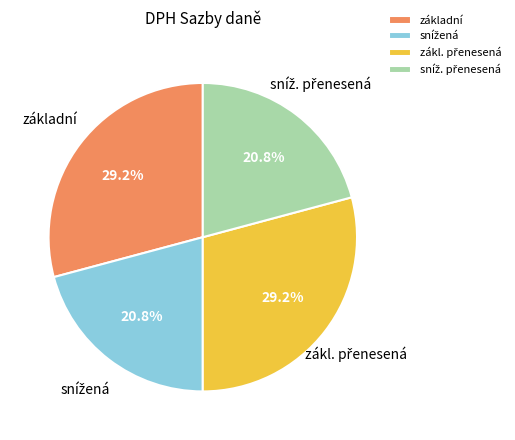

How many segments does this pie chart have?

4